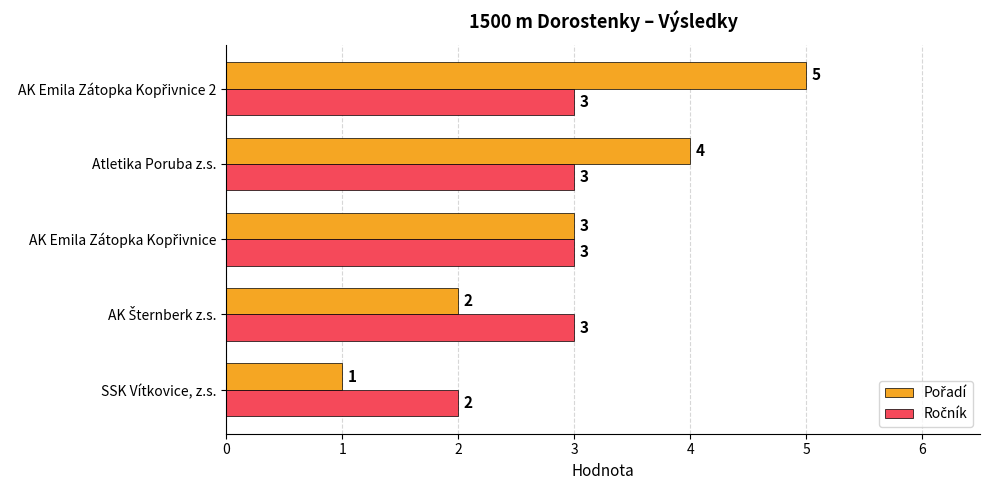

What is the maximum value shown in the chart?

5